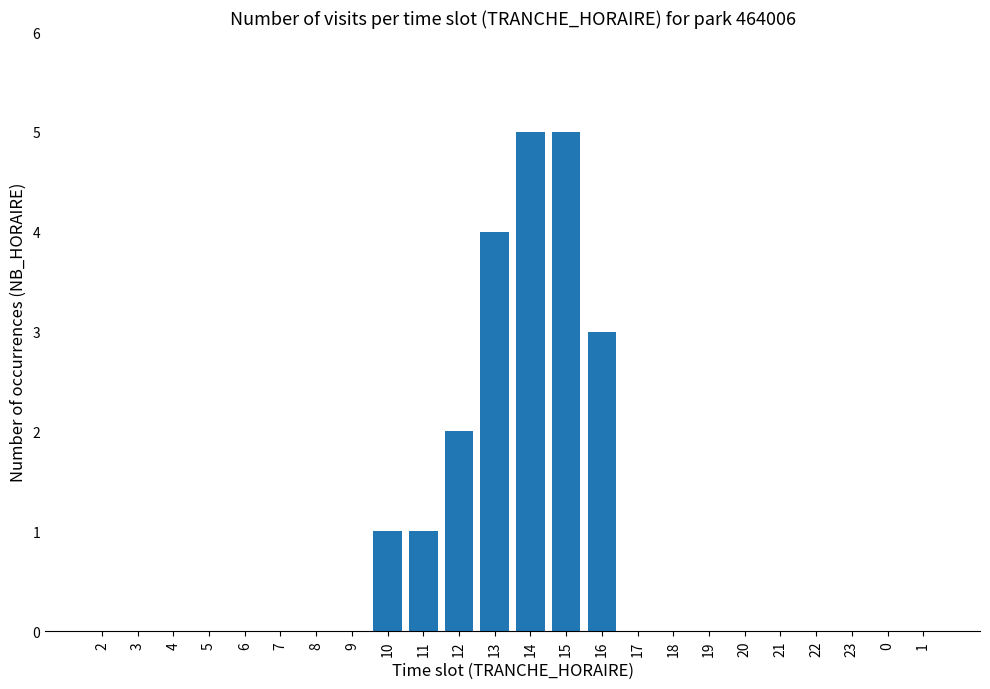

Reading left to right, transcribe all the data shown in this chart.

0	0	0	0	0	0	0	0	1	1	2	4	5	5	3	0	0	0	0	0	0	0	0	0